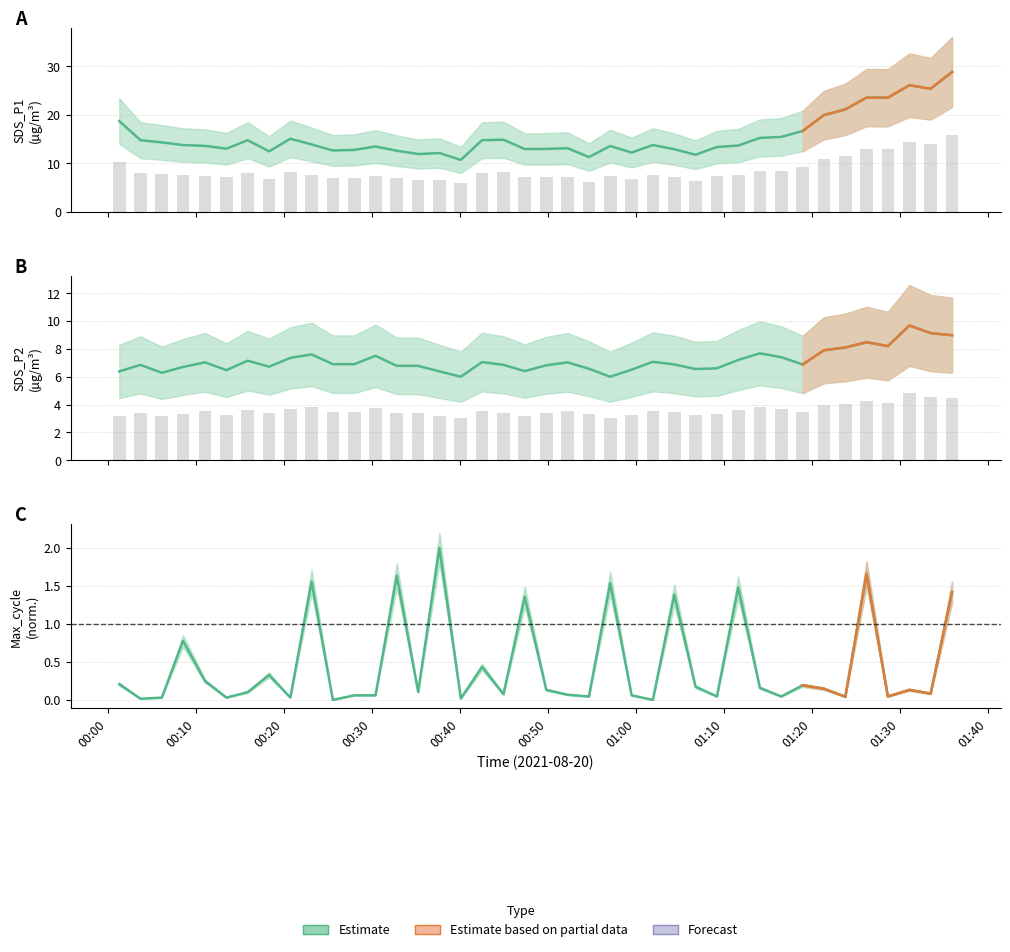

What value does the SDS_P2 bars series have at 01:20?

3.4